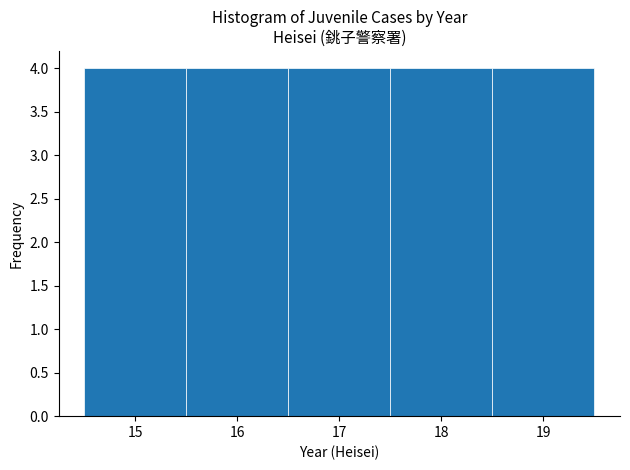

Reading left to right, transcribe this chart: for each bar, give the range it covers on the x-axis and its height. The values are not printed on the chart, so give them approximately, as read against the axis.

14.5 to 15.5: 4
15.5 to 16.5: 4
16.5 to 17.5: 4
17.5 to 18.5: 4
18.5 to 19.5: 4